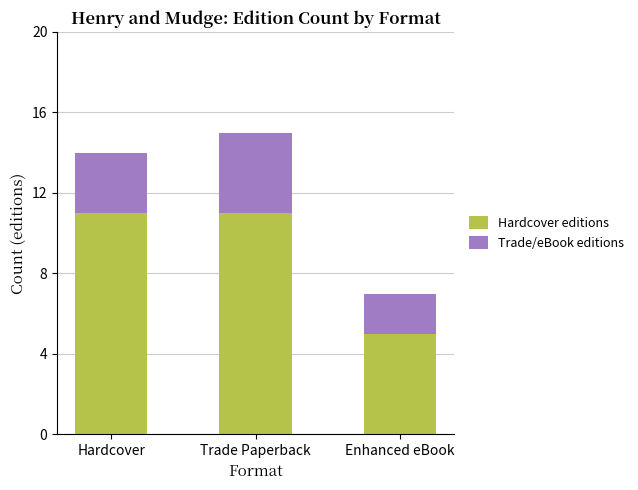

Reading left to right, list the values for the Hardcover editions series.

Hardcover=11	Trade Paperback=11	Enhanced eBook=5